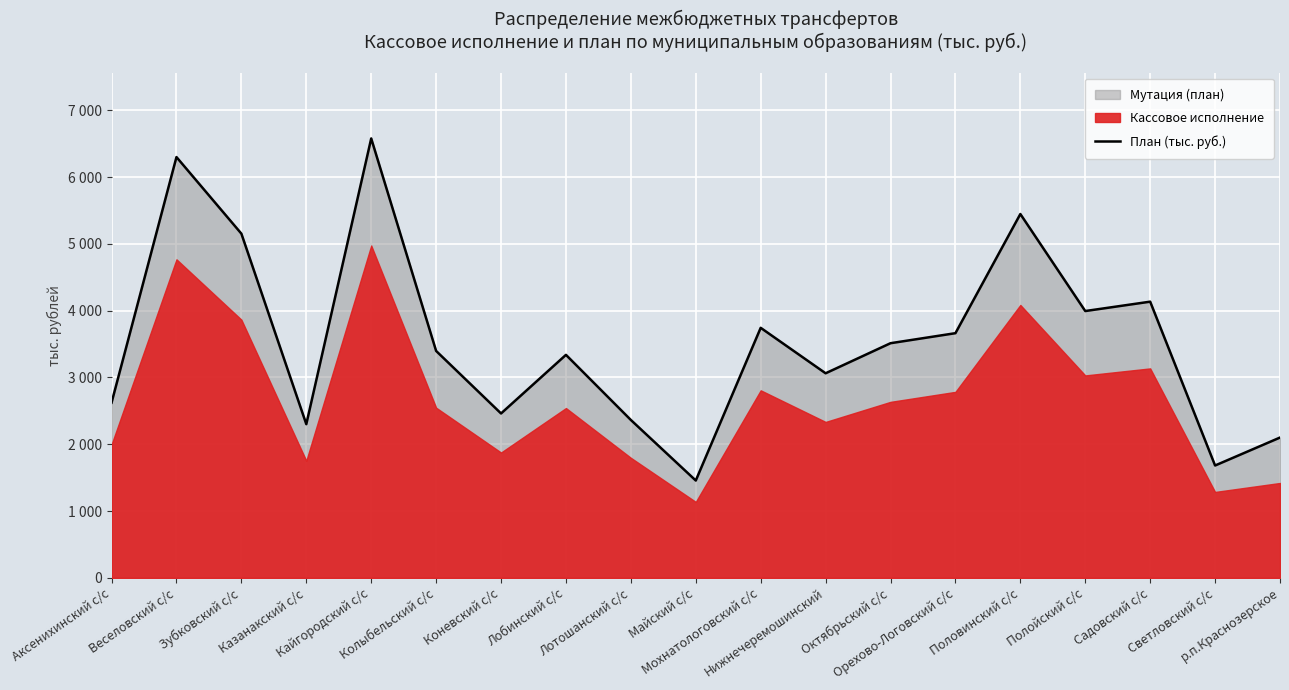

True or false: there are more than 2 points higher than both neighbors.

True